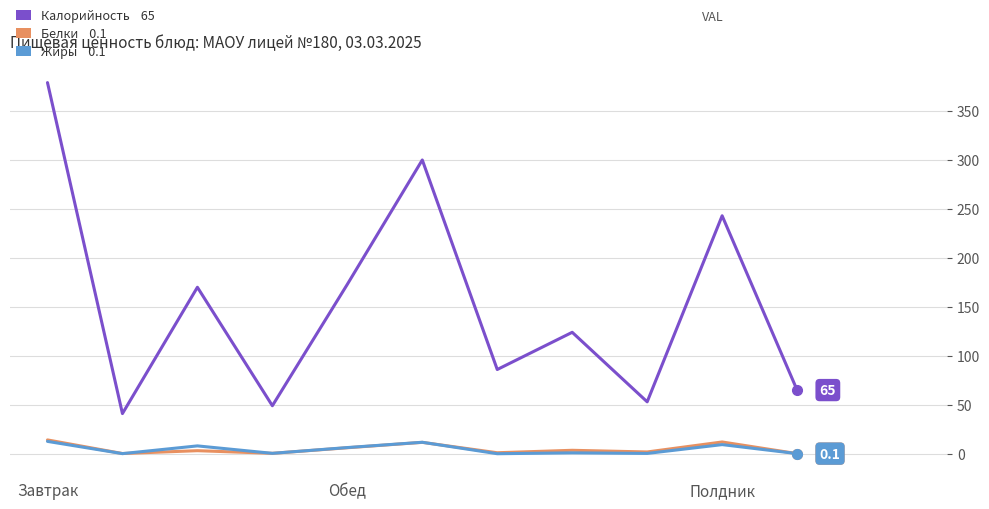

What is the greatest value displayed?

379.0